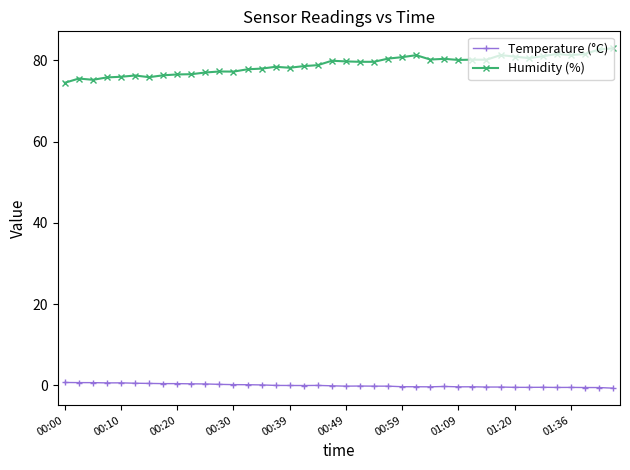

True or false: Humidity (%) has more than 1 interior local peaks.

True